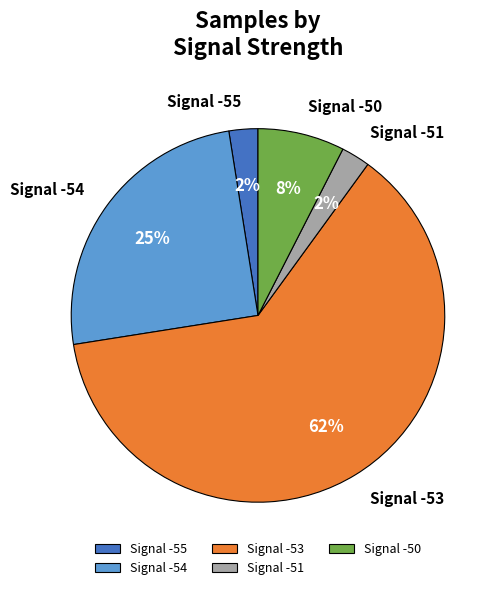

Between Signal -54 and Signal -51, which is larger?

Signal -54